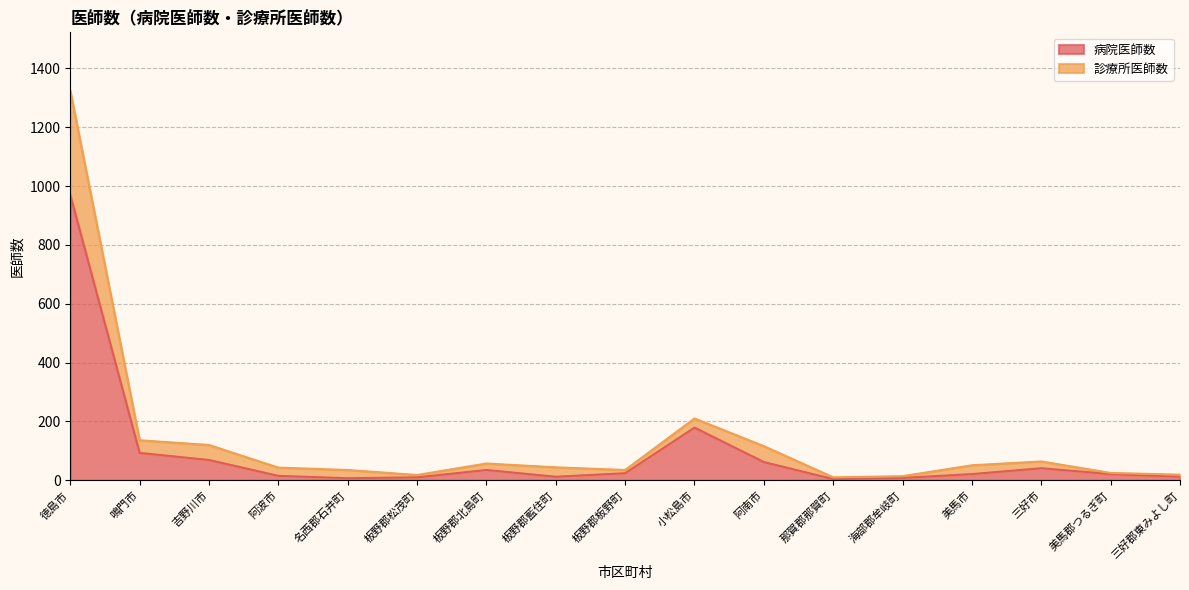

At which category is the sum across all series the highest?

徳島市